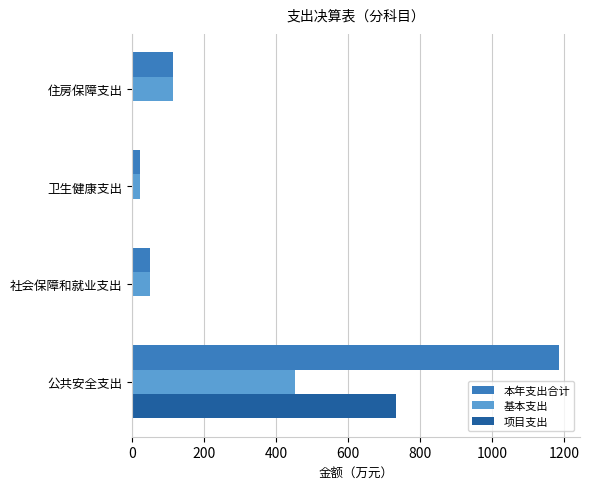

What is the sum of all 本年支出合计 values?

1368.6